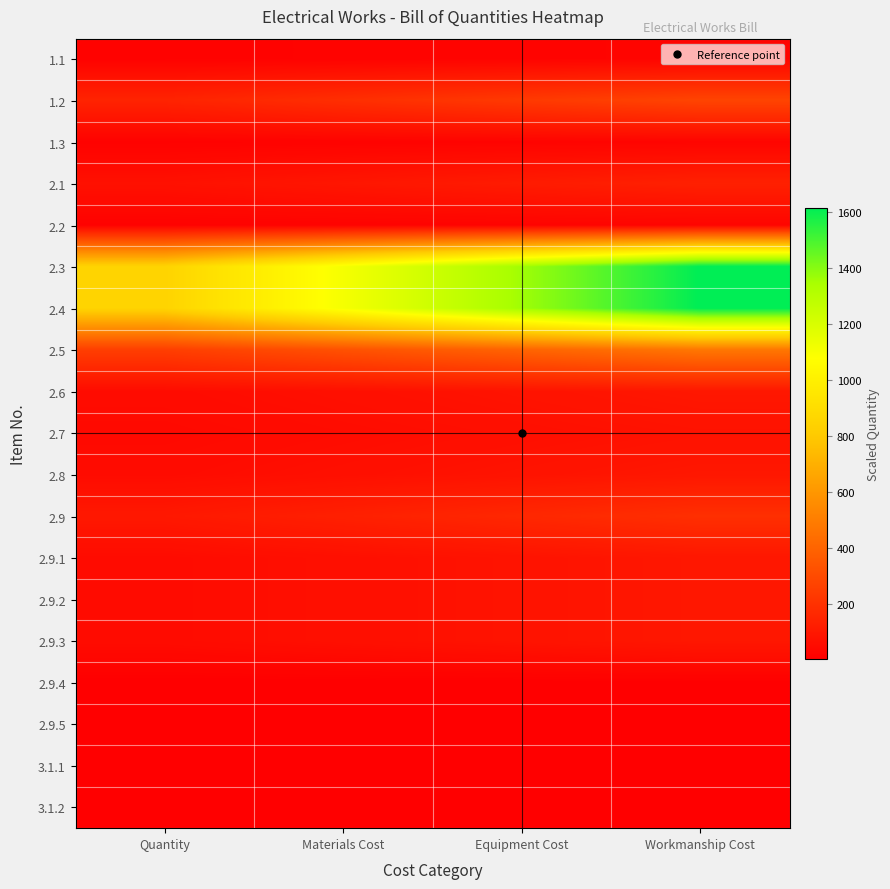

Reading left to right, extract all data points from this chart.

1.1: Quantity=12.0	Materials Cost=15.6	Equipment Cost=19.2	Workmanship Cost=22.8
1.2: Quantity=144.0	Materials Cost=187.2	Equipment Cost=230.4	Workmanship Cost=273.6
1.3: Quantity=12.0	Materials Cost=15.6	Equipment Cost=19.2	Workmanship Cost=22.8
2.1: Quantity=70.0	Materials Cost=91.0	Equipment Cost=112.0	Workmanship Cost=133.0
2.2: Quantity=12.0	Materials Cost=15.6	Equipment Cost=19.2	Workmanship Cost=22.8
2.3: Quantity=850.0	Materials Cost=1105.0	Equipment Cost=1360.0	Workmanship Cost=1615.0
2.4: Quantity=850.0	Materials Cost=1105.0	Equipment Cost=1360.0	Workmanship Cost=1615.0
2.5: Quantity=250.0	Materials Cost=325.0	Equipment Cost=400.0	Workmanship Cost=475.0
2.6: Quantity=50.0	Materials Cost=65.0	Equipment Cost=80.0	Workmanship Cost=95.0
2.7: Quantity=40.0	Materials Cost=52.0	Equipment Cost=64.0	Workmanship Cost=76.0
2.8: Quantity=50.0	Materials Cost=65.0	Equipment Cost=80.0	Workmanship Cost=95.0
2.9: Quantity=100.0	Materials Cost=130.0	Equipment Cost=160.0	Workmanship Cost=190.0
2.9.1: Quantity=50.0	Materials Cost=65.0	Equipment Cost=80.0	Workmanship Cost=95.0
2.9.2: Quantity=50.0	Materials Cost=65.0	Equipment Cost=80.0	Workmanship Cost=95.0
2.9.3: Quantity=50.0	Materials Cost=65.0	Equipment Cost=80.0	Workmanship Cost=95.0
2.9.4: Quantity=3.0	Materials Cost=3.9	Equipment Cost=4.8	Workmanship Cost=5.7
2.9.5: Quantity=3.0	Materials Cost=3.9	Equipment Cost=4.8	Workmanship Cost=5.7
3.1.1: Quantity=2.0	Materials Cost=2.6	Equipment Cost=3.2	Workmanship Cost=3.8
3.1.2: Quantity=2.0	Materials Cost=2.6	Equipment Cost=3.2	Workmanship Cost=3.8